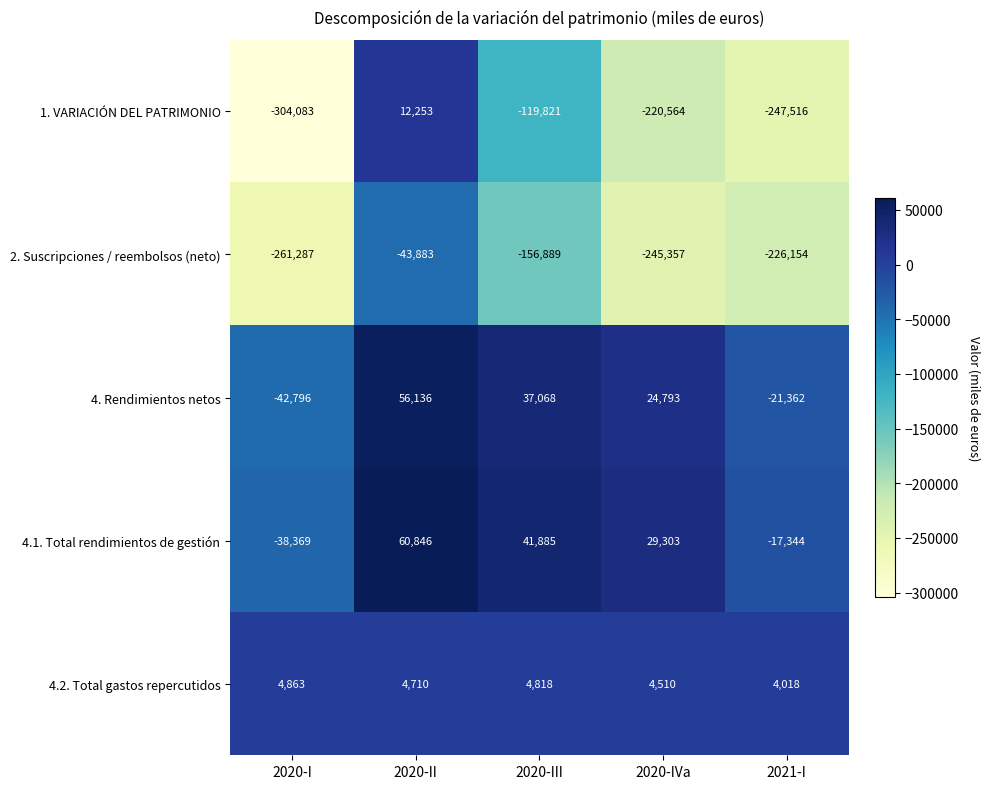

What is the total value across all series at 2020-I?

-641672